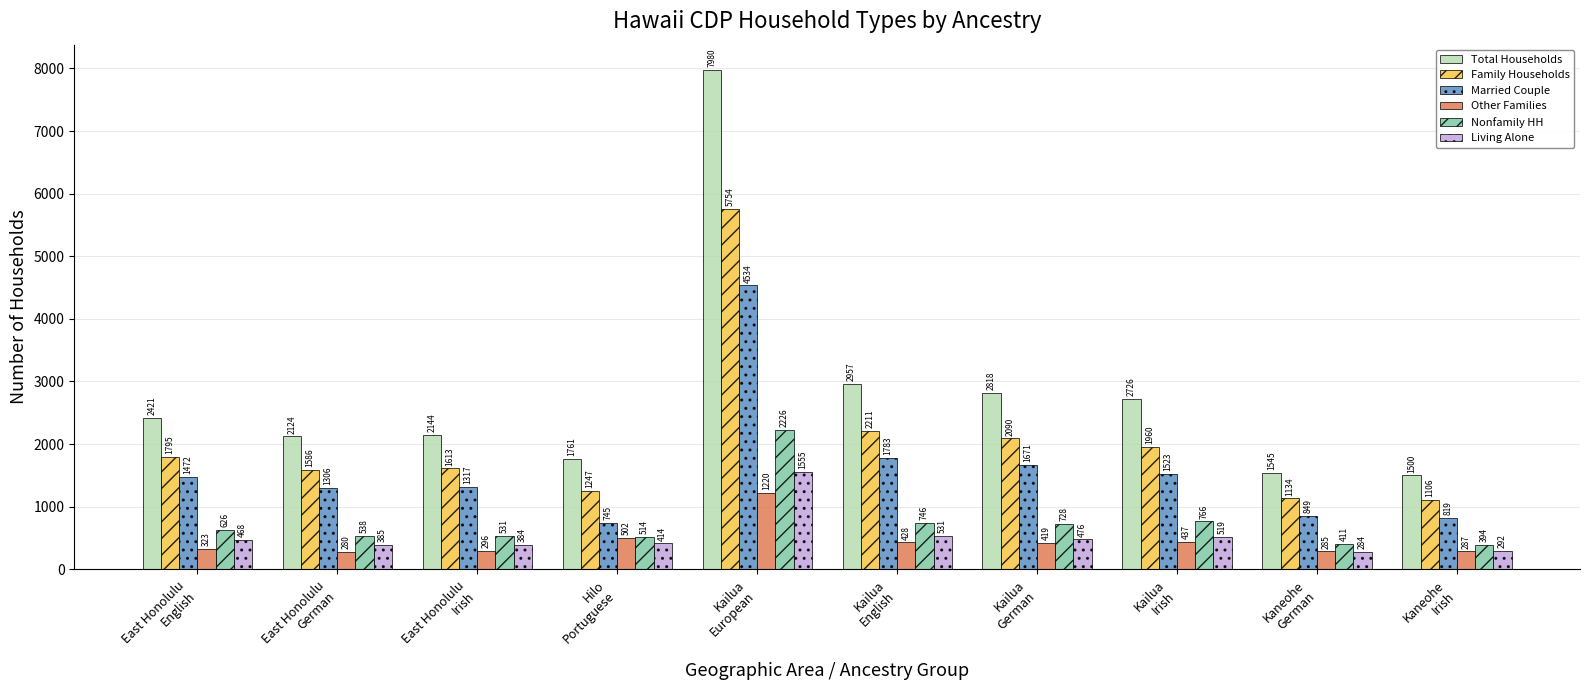

The Other Families series shows 428 at Kailua
English. True or false?

True